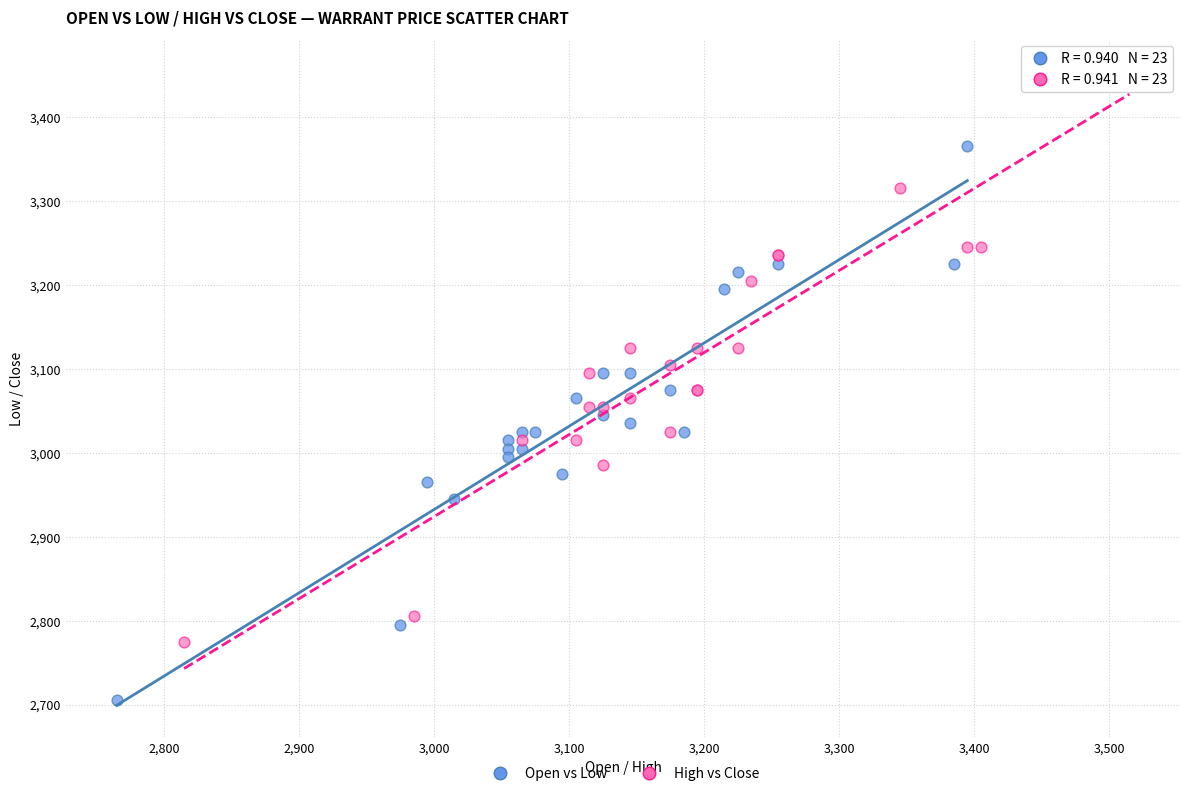

Which series contains the lowest Y value?

Open vs Low